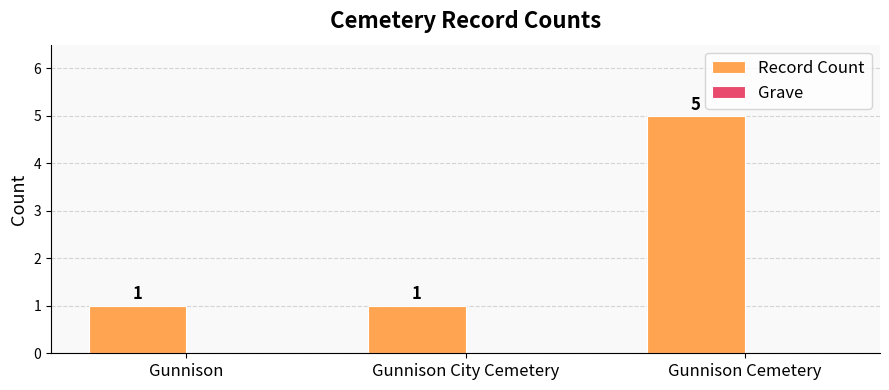

What is the label of the 1st bar from the left?

Gunnison